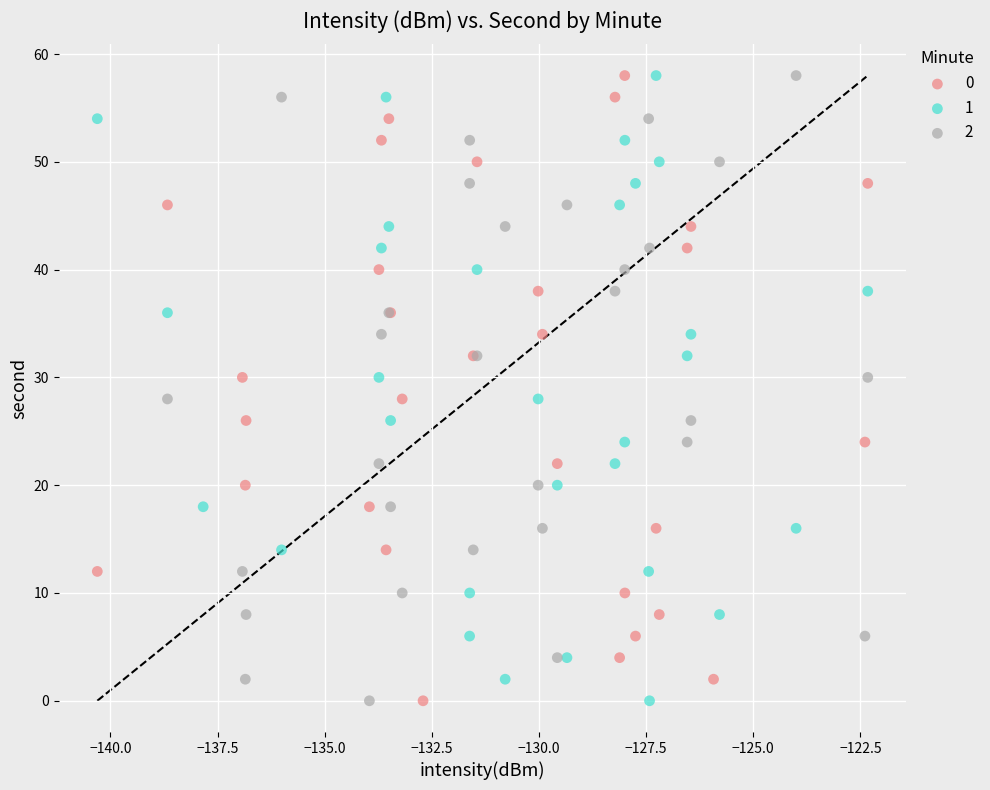

What are all the series names shown in the legend?

0, 1, 2